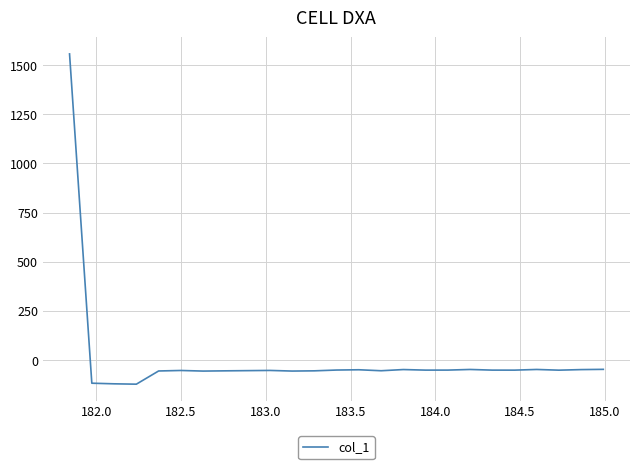

What is the difference between the maximum and minimum values?

1679.5